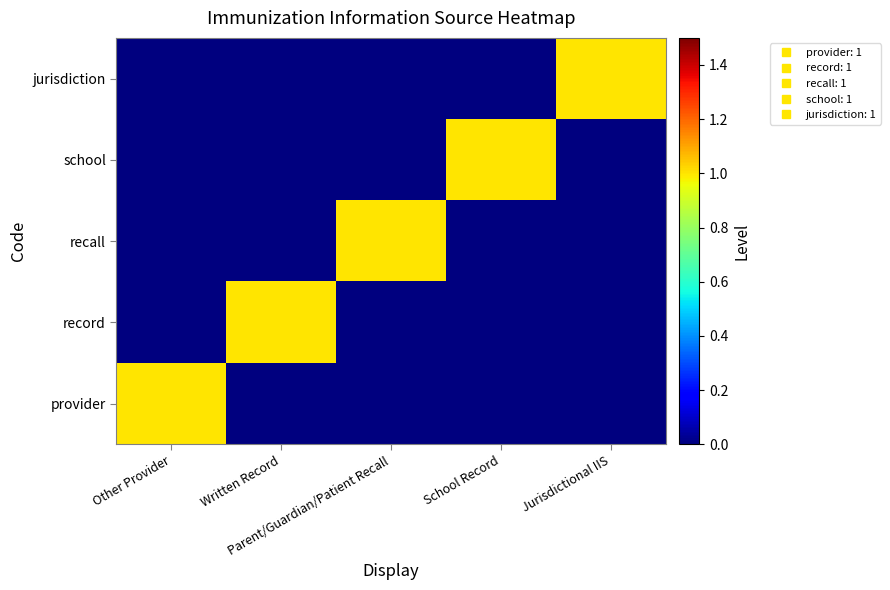

Between Written Record and Jurisdictional IIS, which is larger?

Written Record